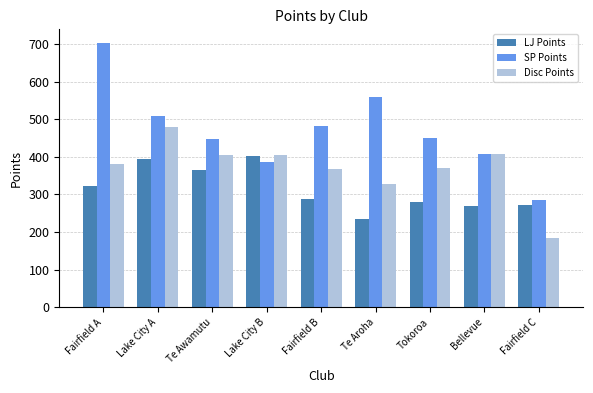

The SP Points series shows 482 at Fairfield B. True or false?

True